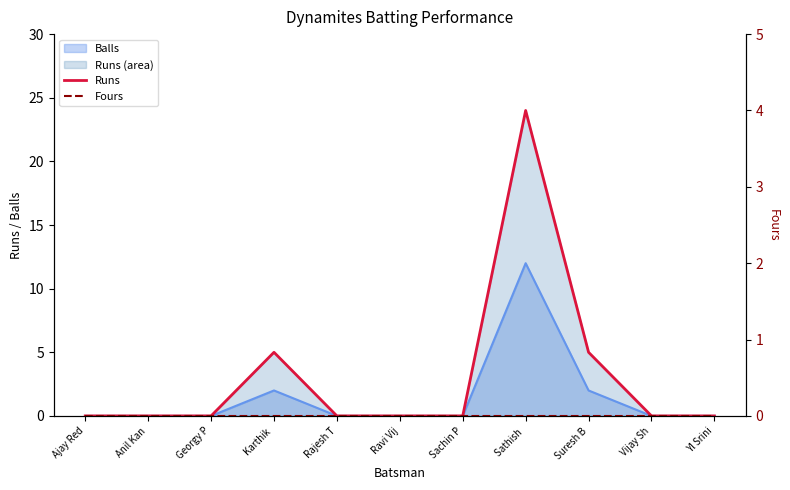

How many lines are shown in the chart?

2